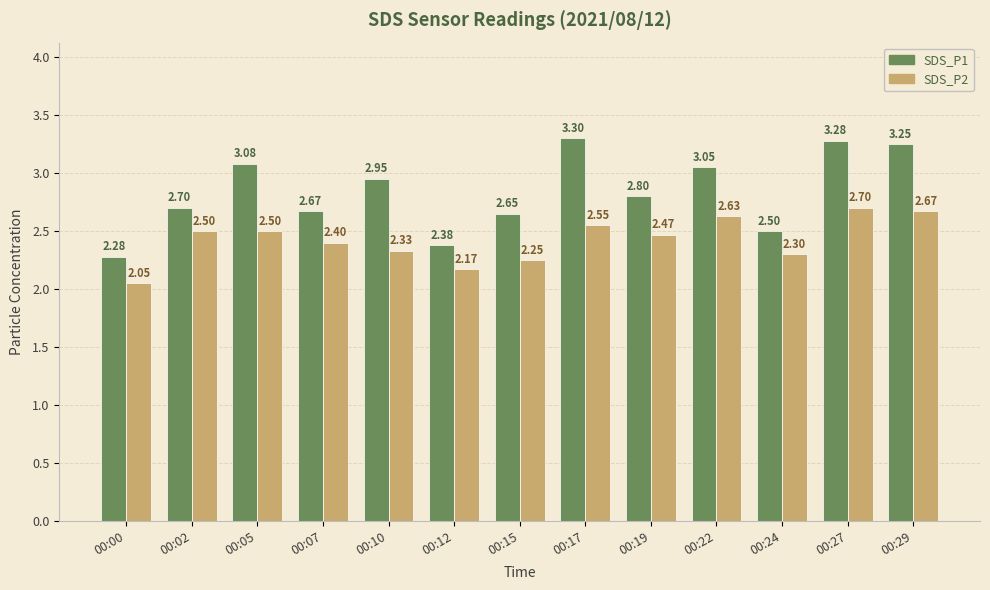

Which series has the widest spread of values?

SDS_P1